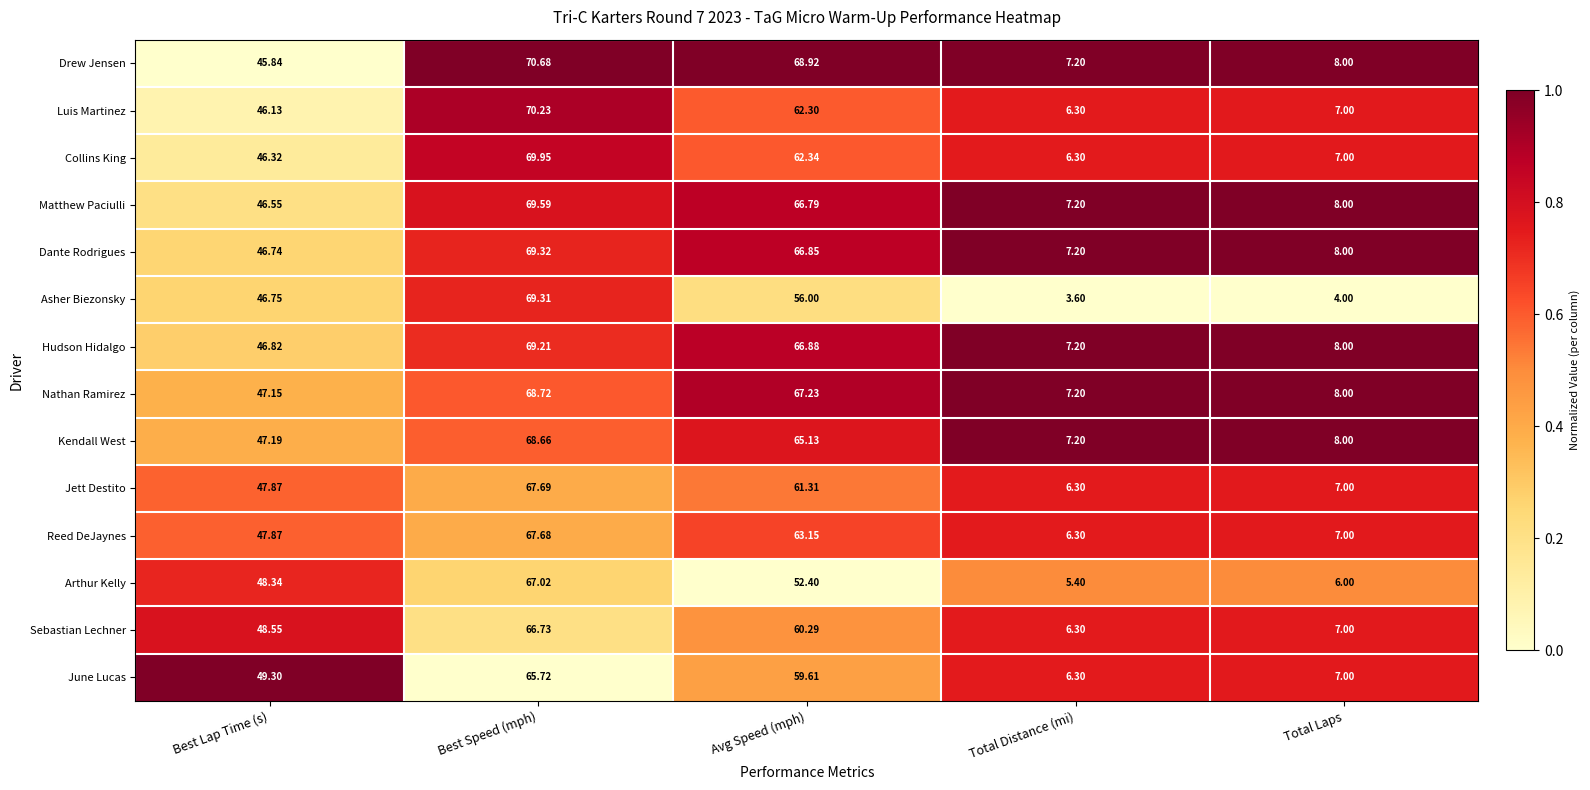

Which series has the widest spread of values?

Asher Biezonsky